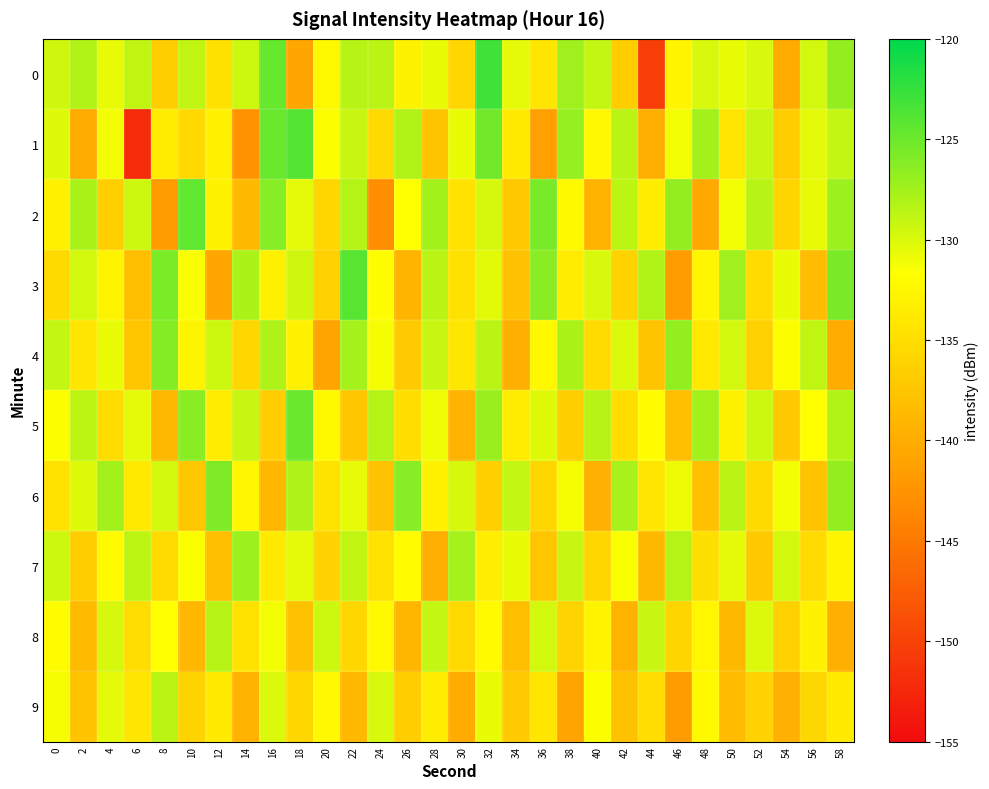

What is the greatest value displayed?

-122.9